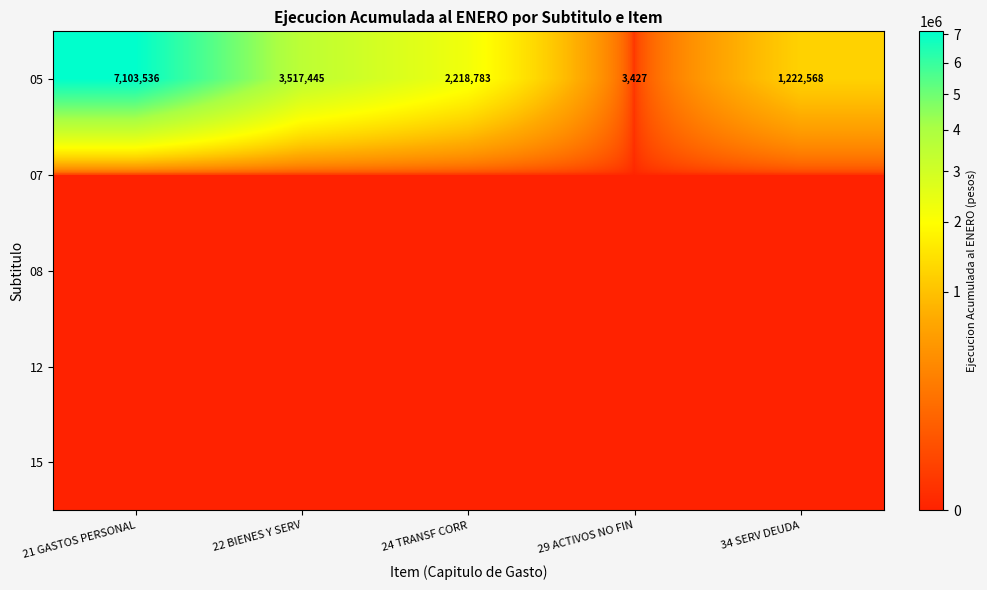

The 05 series shows 1222568 at 34 SERV DEUDA. True or false?

True